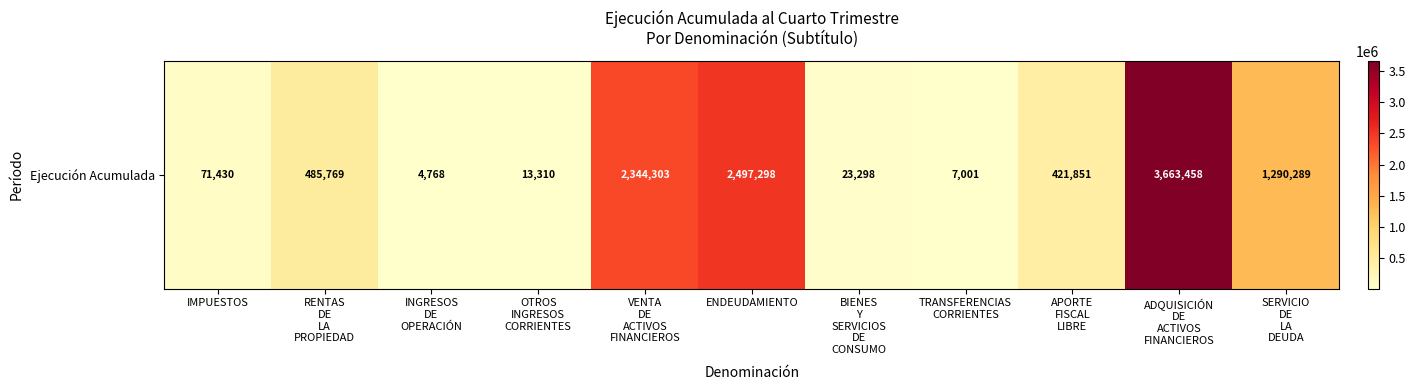

What is the difference between the maximum and minimum values?

3658690